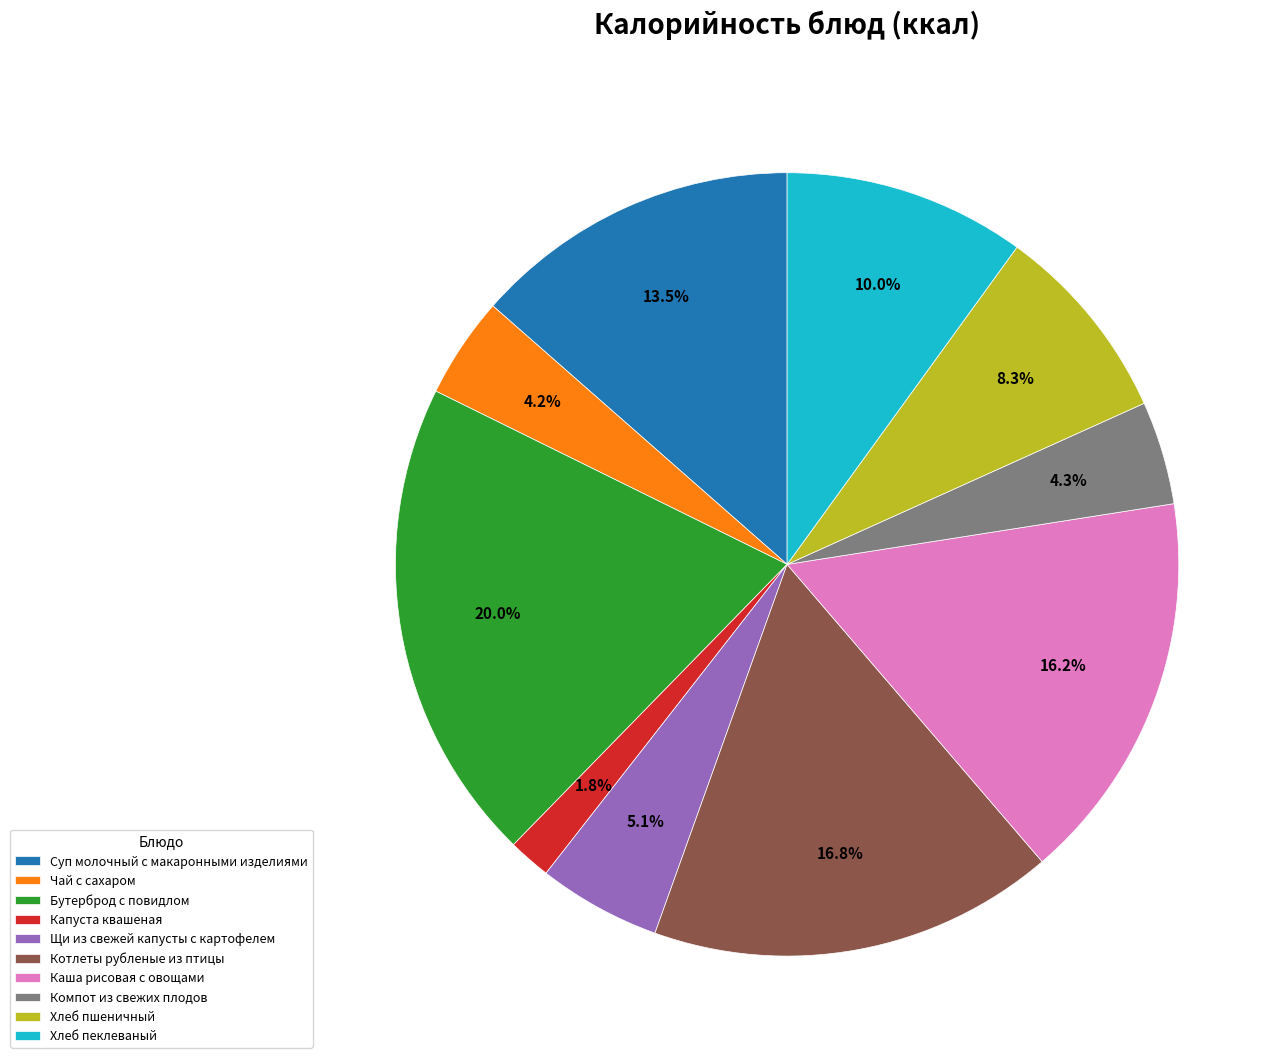

To the nearest percent, what is the difference between the largest and smallest slice percentages?

18%